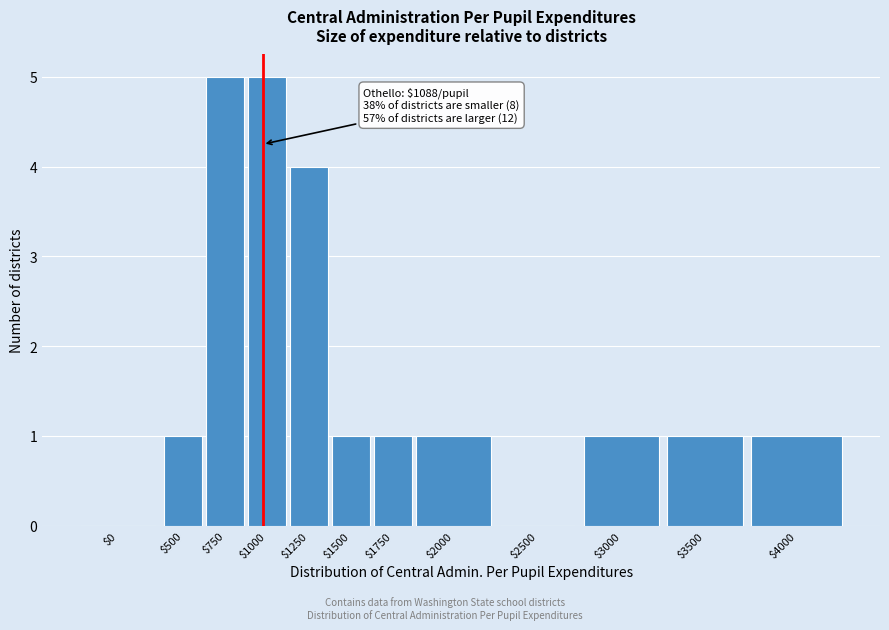

The chart shows a value of 5 at $1000. True or false?

True